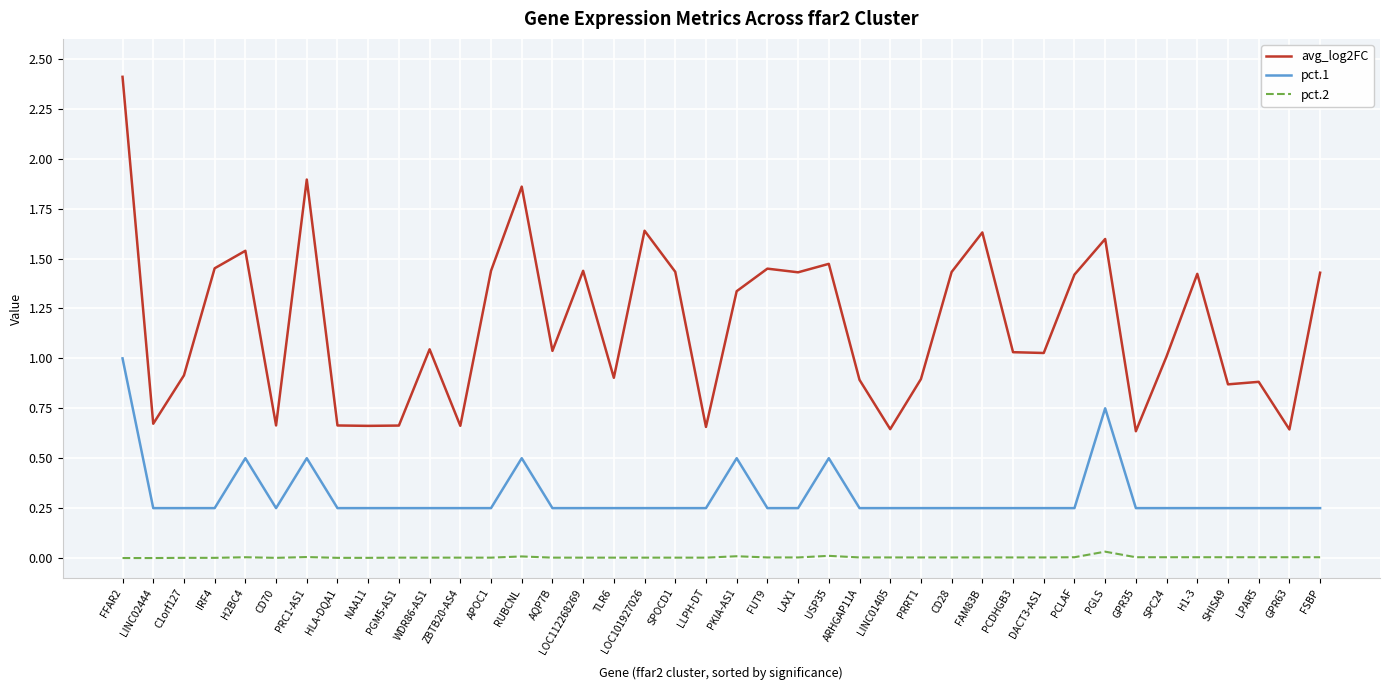

Is the value of pct.2 at LINC01405 greater than the value of pct.1 at IRF4?

No